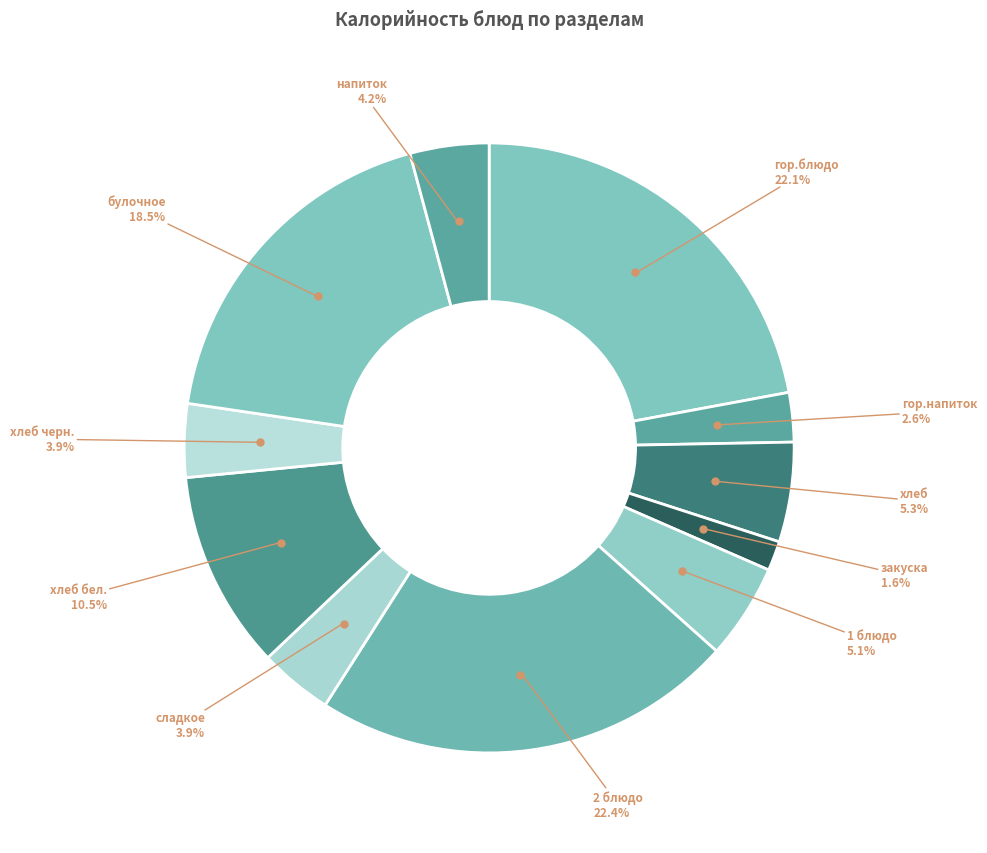

Count the number of slices in the pie.

11